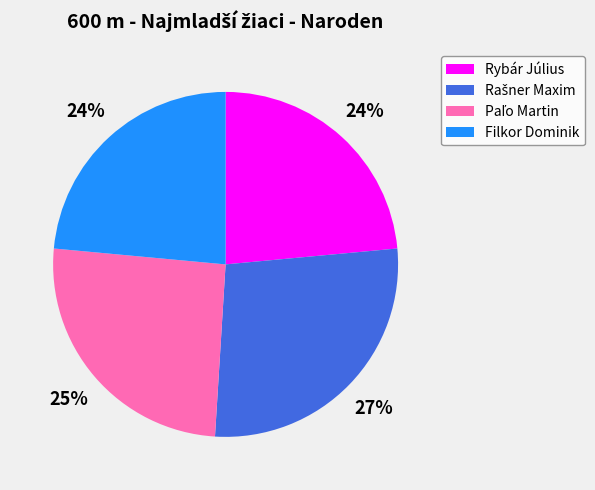

To the nearest percent, what portion does Filkor Dominik represent?

24%